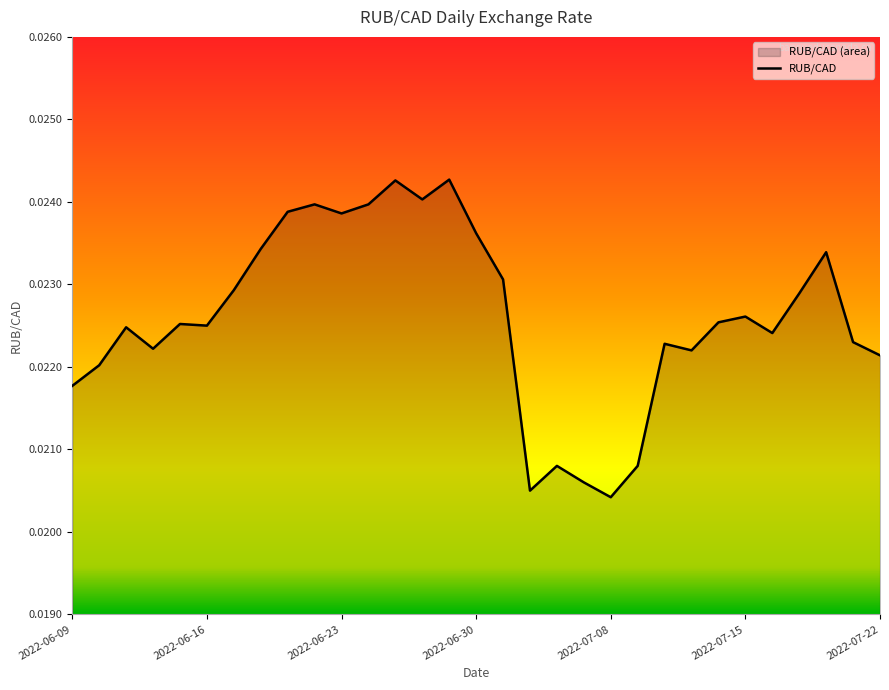

What is the label of the 1st point from the right?

2022-07-22